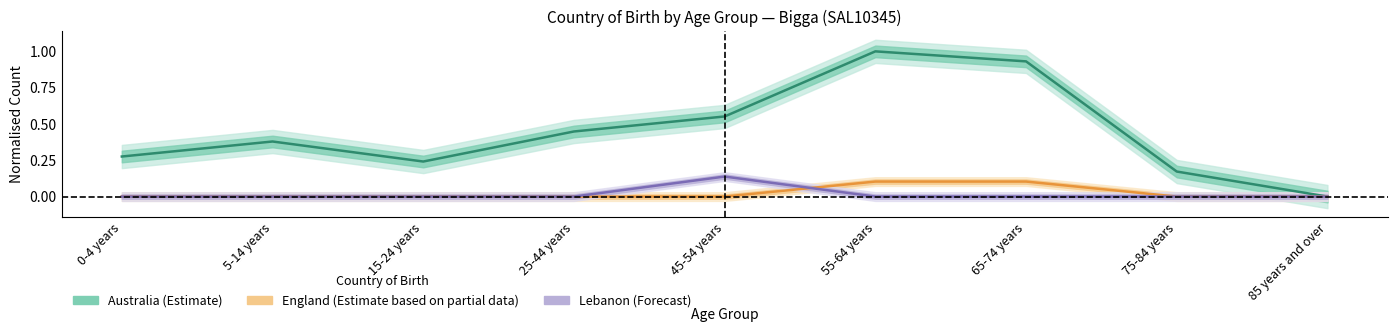

Reading left to right, transcribe all the data shown in this chart.

Australia (Estimate): 0.3	0.4	0.2	0.4	0.6	1.0	0.9	0.2	0.0
England (Partial): 0.0	0.0	0.0	0.0	0.0	0.1	0.1	0.0	0.0
Lebanon (Forecast): 0.0	0.0	0.0	0.0	0.1	0.0	0.0	0.0	0.0